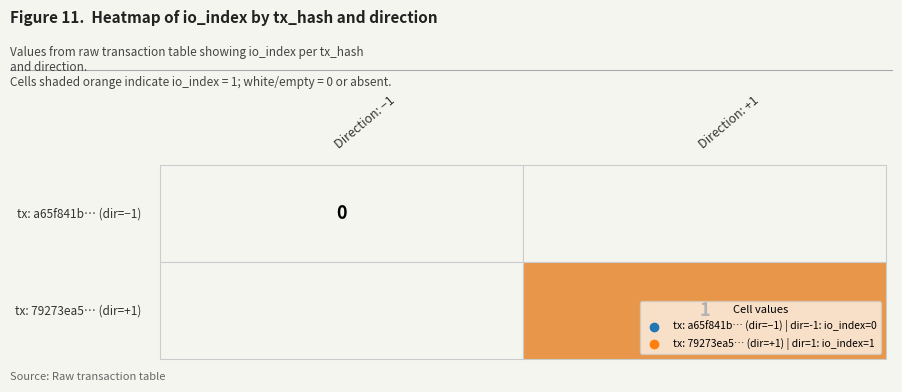

Which series has the largest total across all categories?

79273ea53b654d69ce1cdc992e8b5147254c2c0